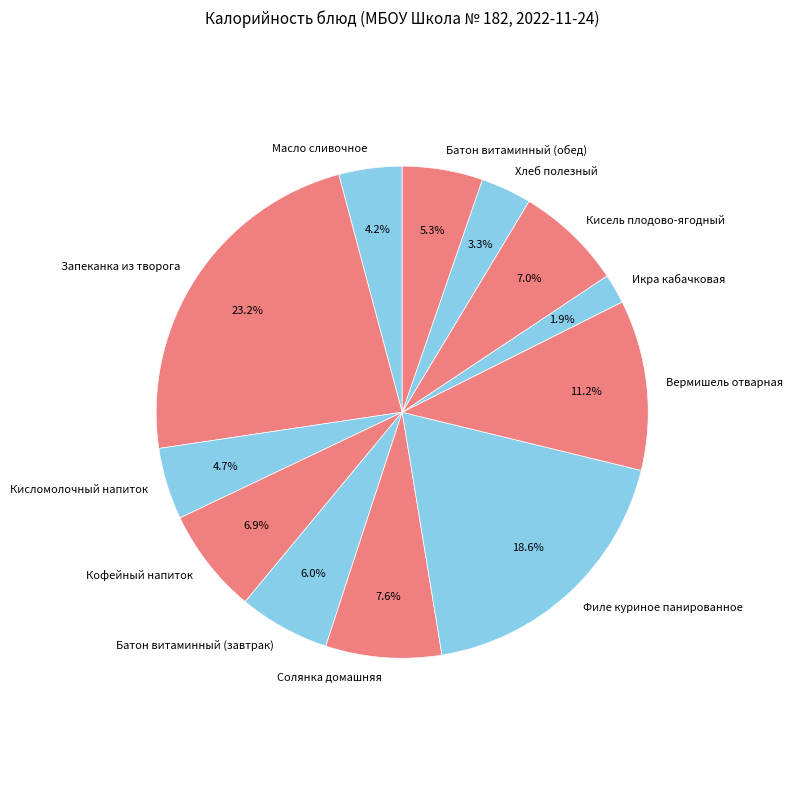

Is the sum of Солянка домашняя and Запеканка из творога greater than half?

No